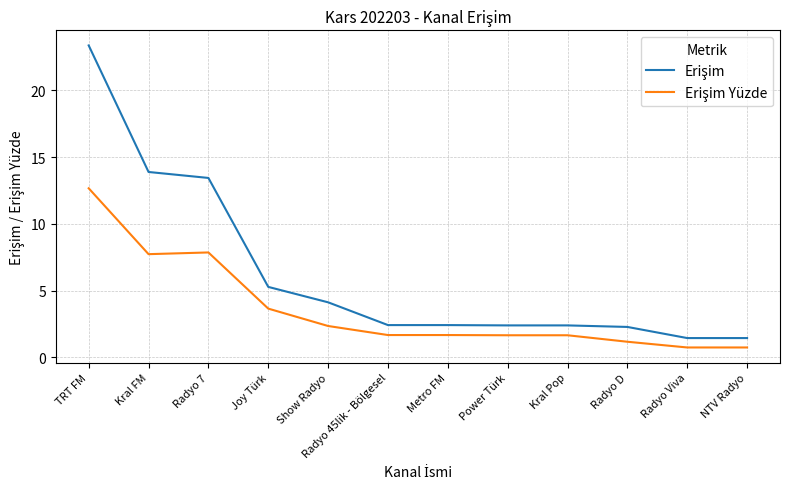

How many series are shown in this chart?

2